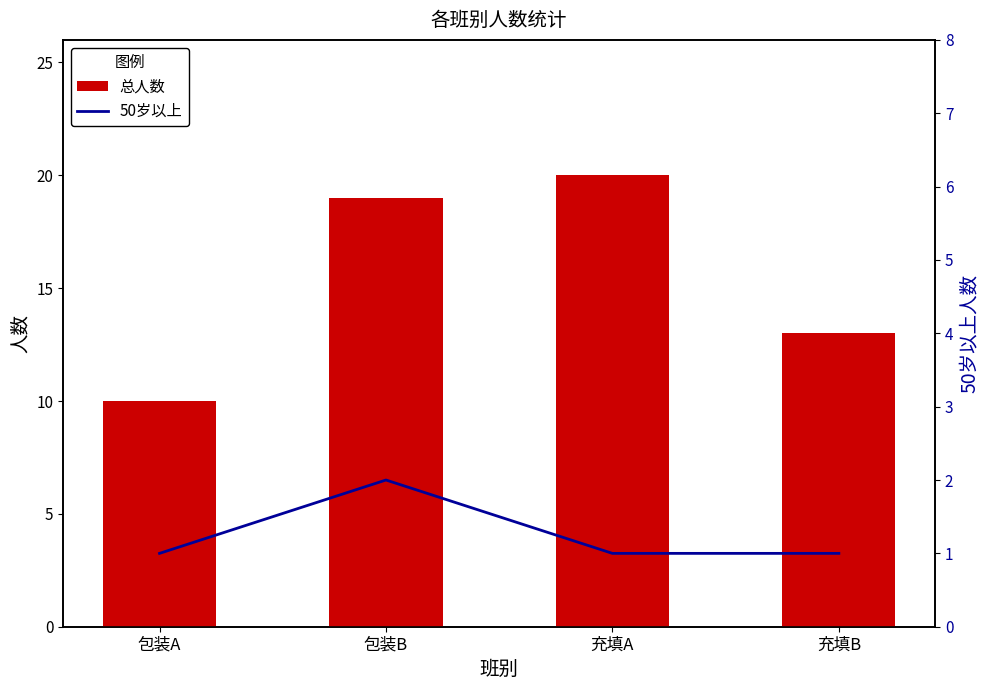

Reading left to right, extract all data points from this chart.

总人数: 10	19	20	13
50岁以上: 1	2	1	1